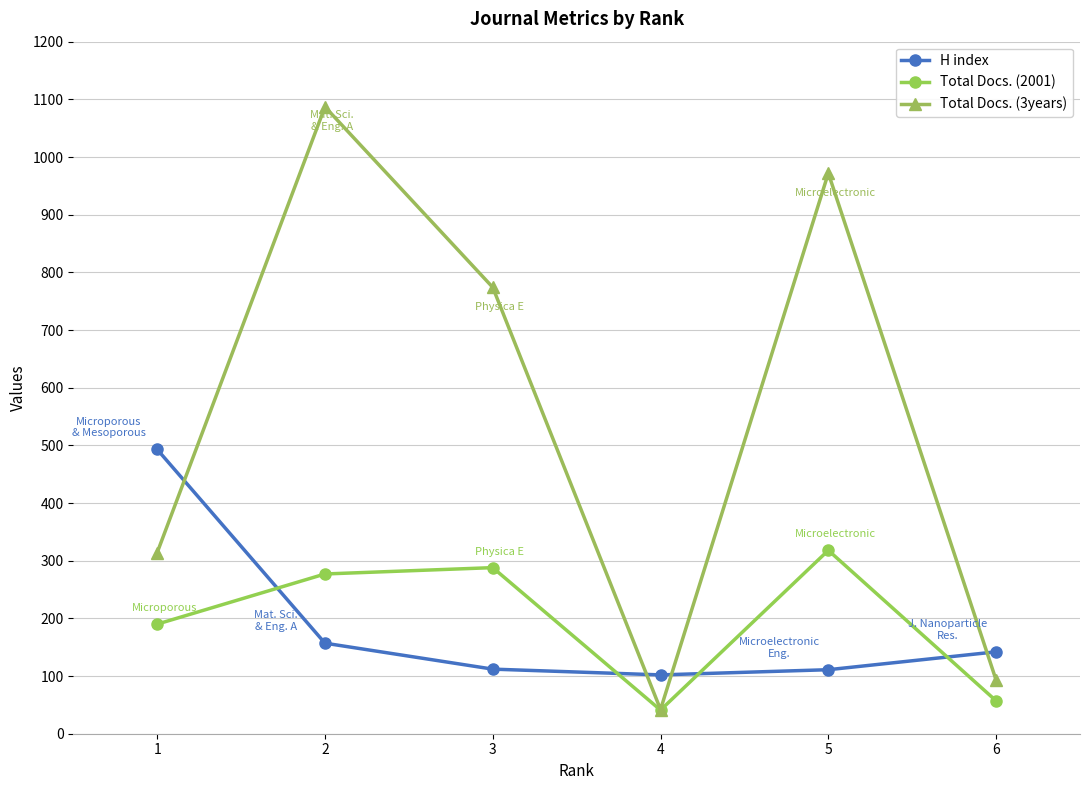

How many times do H index and Total Docs. (3years) cross each other?

4